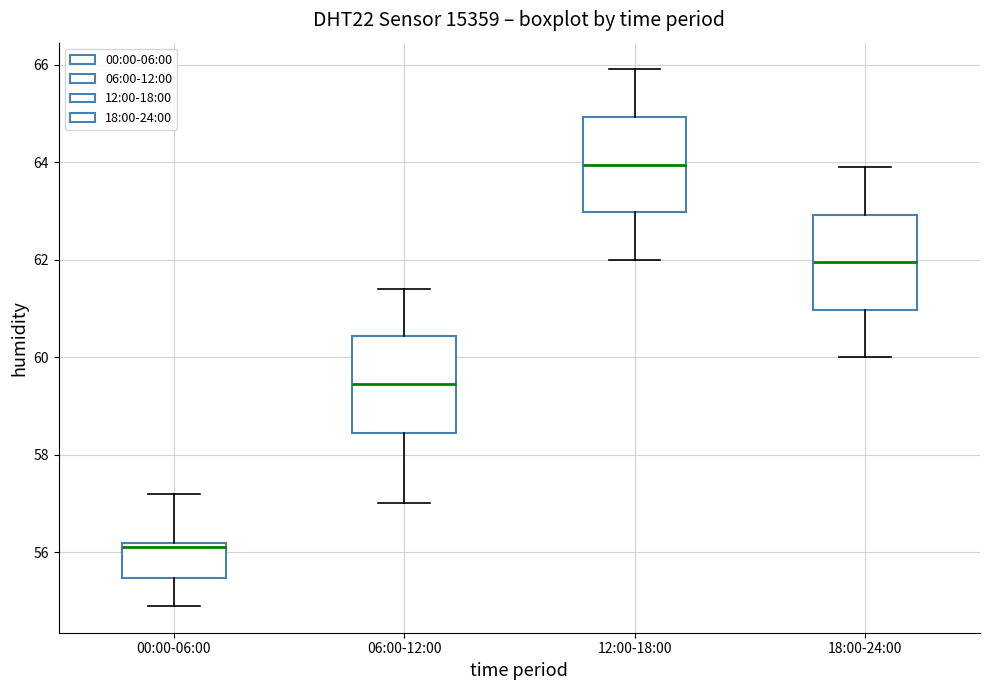

Reading left to right, read every box against the y-axis: the position of its median line, the range the box covers, and the ends of its whiskers. The values are not printed on the chart, so give them approximately, as read against the axis.

00:00-06:00: median 56.2 (just below the box's upper edge), box 55.4 to 56.2, whiskers 55.0 to 57.2
06:00-12:00: median 59.4, box 58.4 to 60.4, whiskers 57.0 to 61.4
12:00-18:00: median 64.0, box 63.0 to 65.0, whiskers 62.0 to 66.0
18:00-24:00: median 62.0, box 61.0 to 63.0, whiskers 60.0 to 64.0